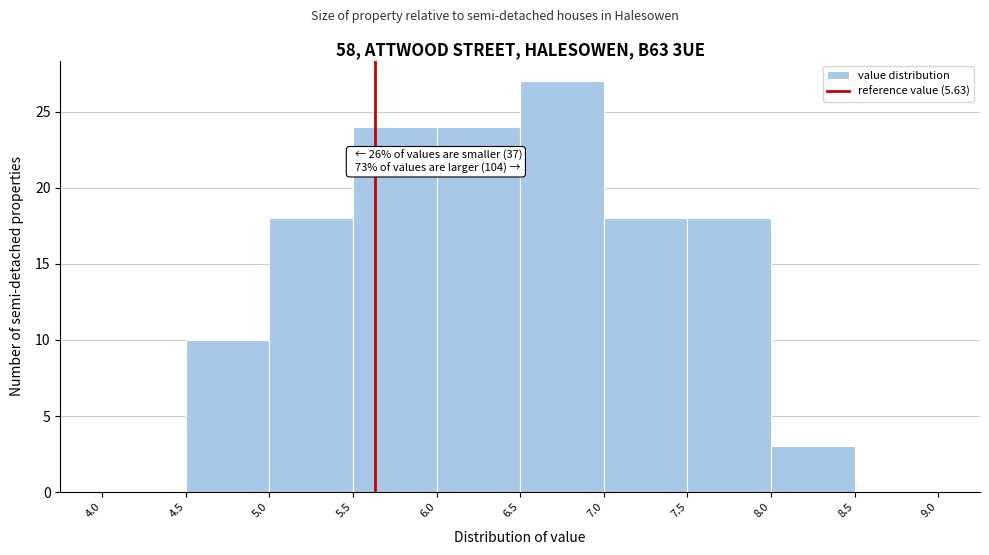

Which range on the x-axis has the tallest bar?

6.5 to 7.0